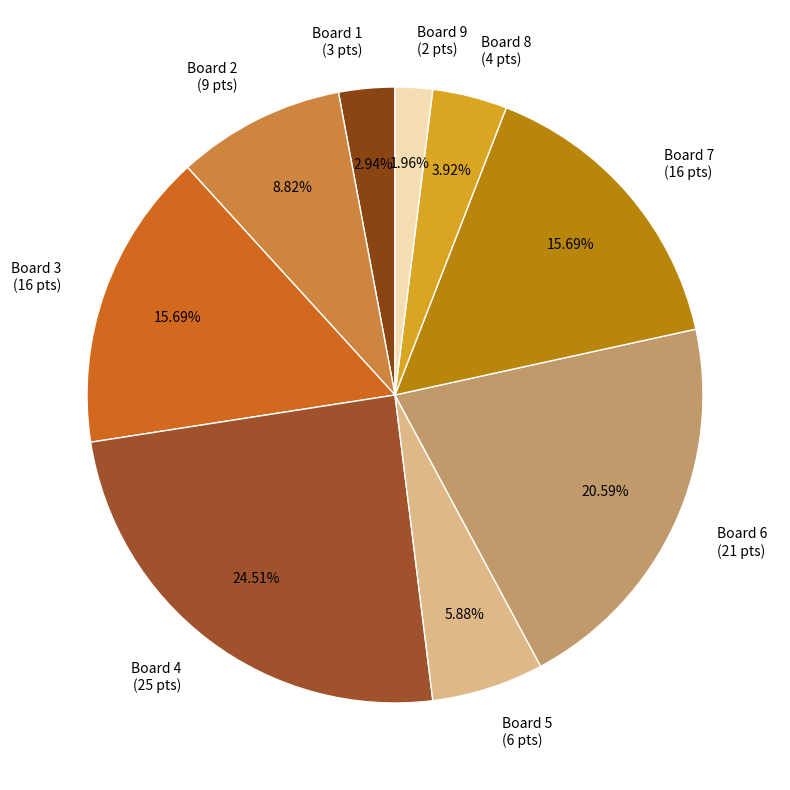

How many slices are in this pie chart?

9